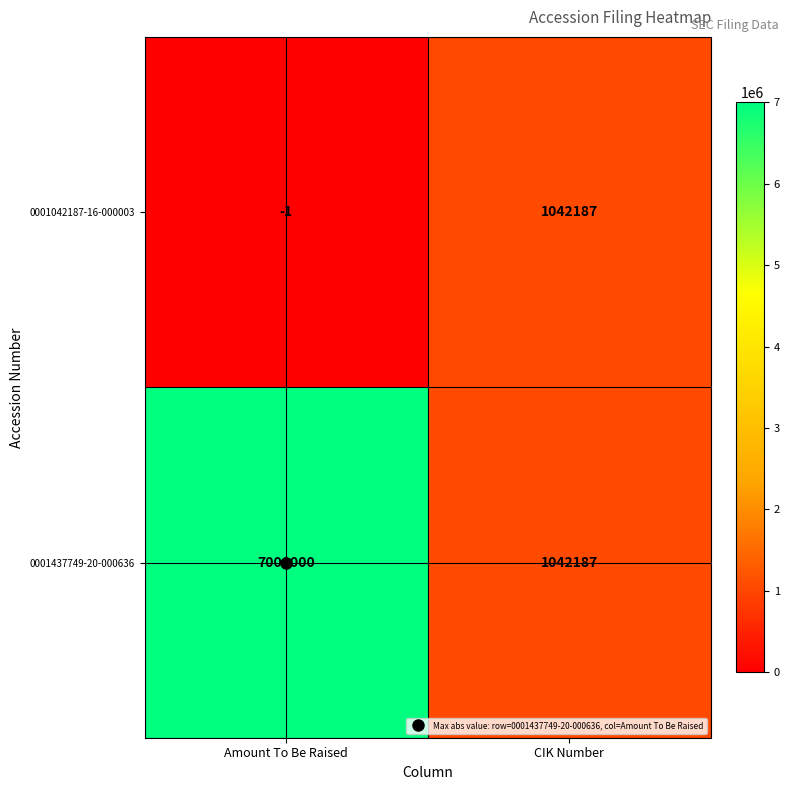

List the series in order of their overall mean, lowest first.

0001042187-16-000003, 0001437749-20-000636